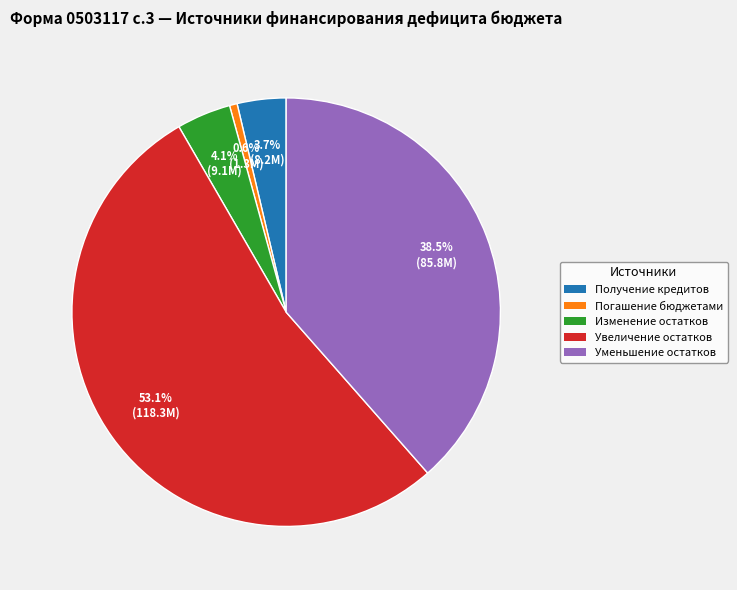

What is the ratio of the value at Получение кредитов to the value at Погашение бюджетами?

6.4